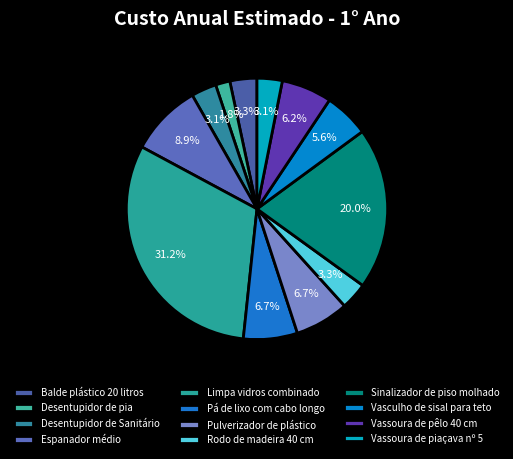

Which slice is the smallest?

Desentupidor de pia